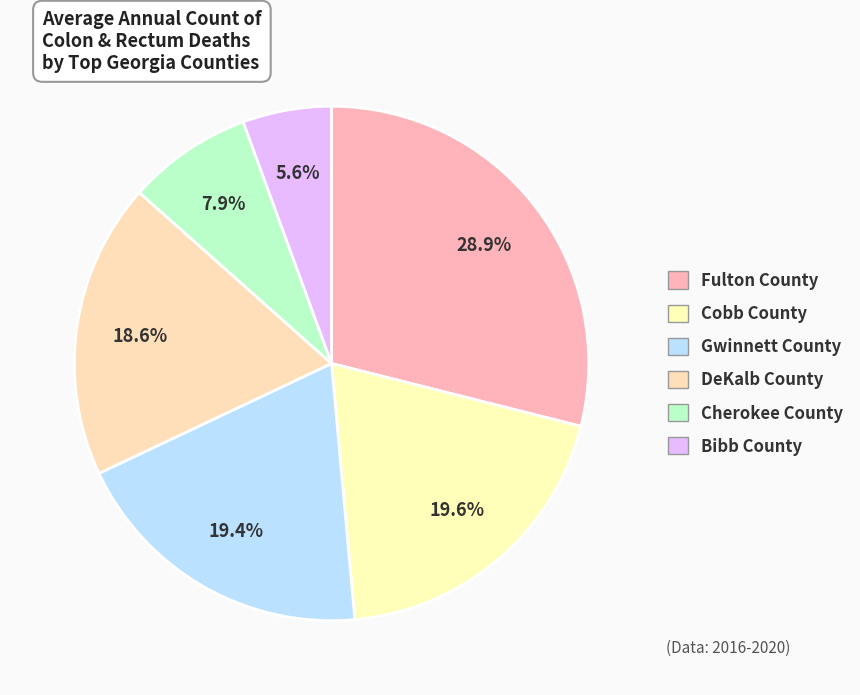

To the nearest percent, what is the combined percentage of Cherokee County and Fulton County?

37%